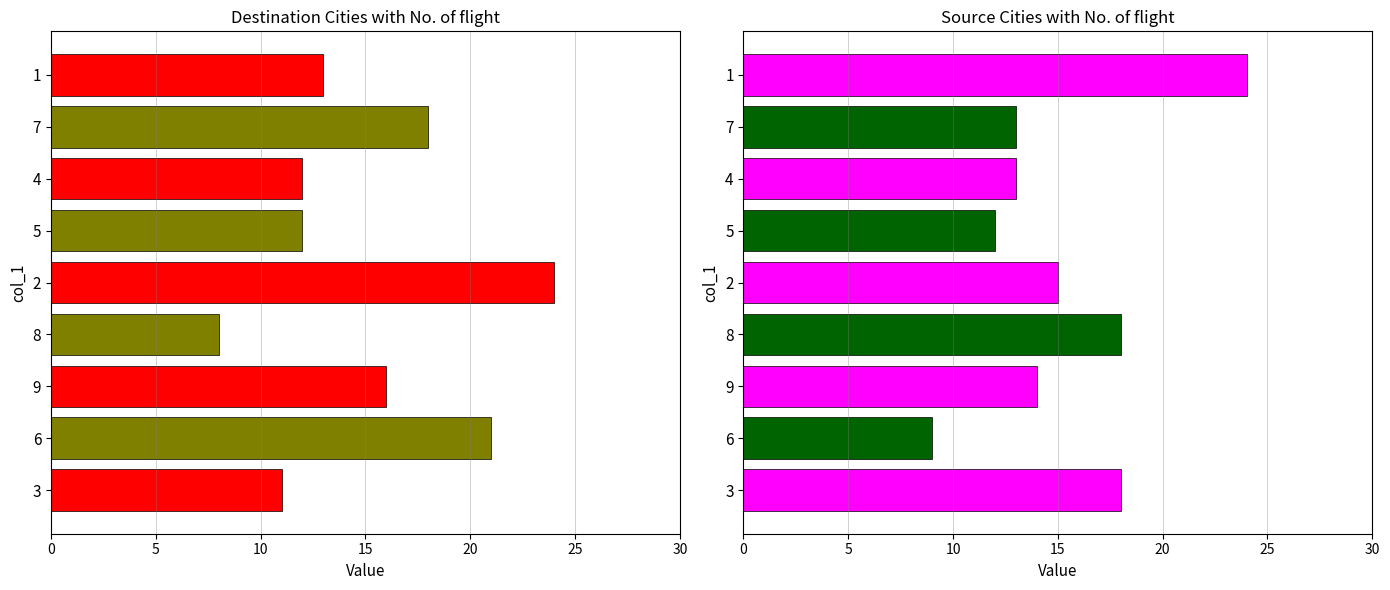

Reading left to right, extract all data points from this chart.

col_2+col_3+col_4: 11	21	16	8	24	12	12	18	13
col_5+col_6+col_8: 18	9	14	18	15	12	13	13	24